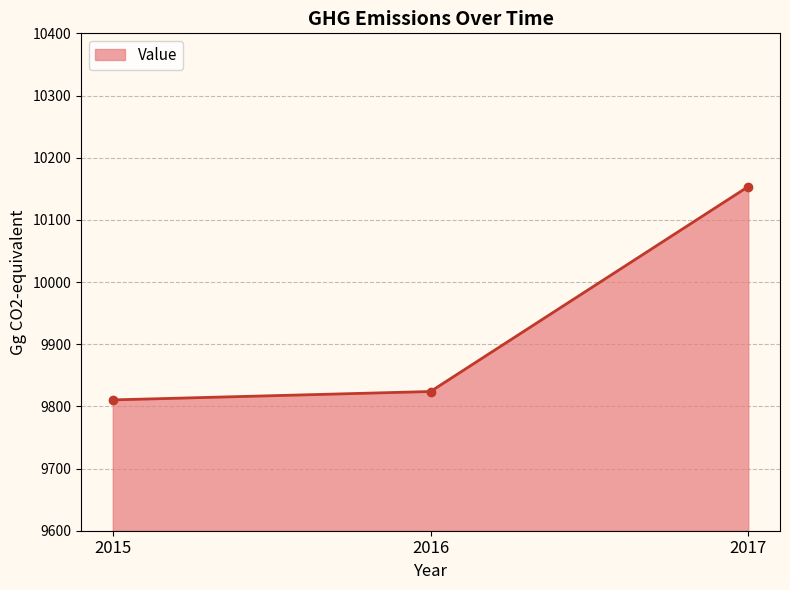

Reading left to right, transcribe all the data shown in this chart.

2015=9810.4	2016=9823.9	2017=10153.5